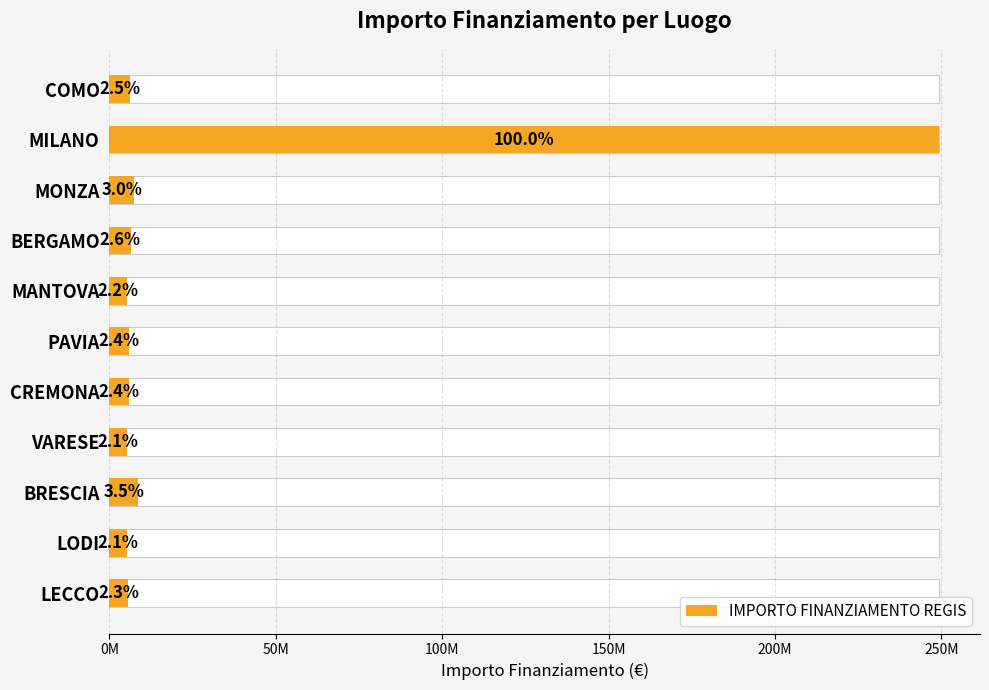

What is the minimum value shown in the chart?

5187077